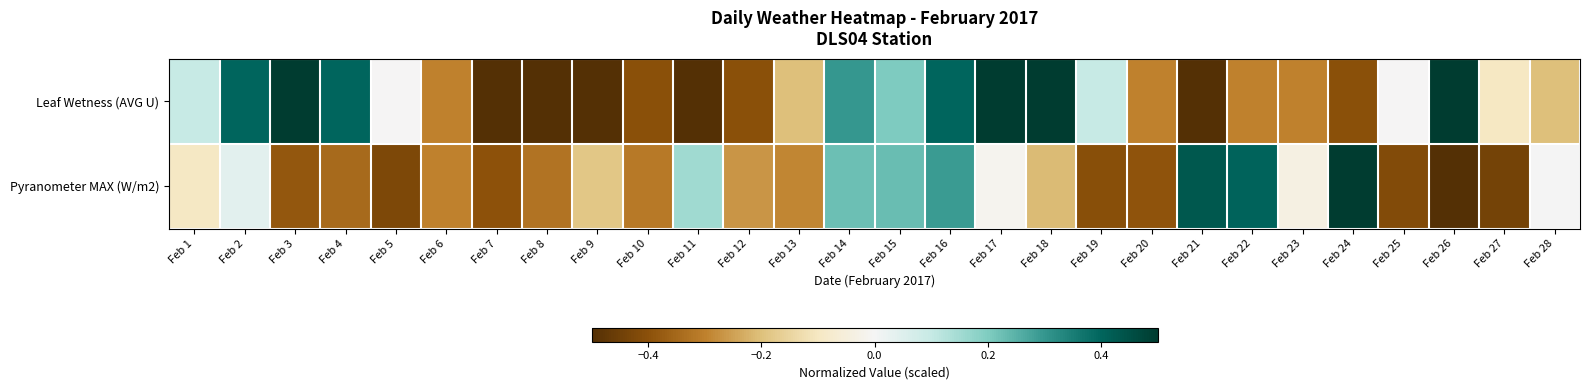

Reading left to right, extract all data points from this chart.

Leaf Wetness (AVG U): Feb 1=0.1	Feb 2=0.4	Feb 3=0.5	Feb 4=0.4	Feb 5=-0.0	Feb 6=-0.3	Feb 7=-0.5	Feb 8=-0.5	Feb 9=-0.5	Feb 10=-0.4	Feb 11=-0.5	Feb 12=-0.4	Feb 13=-0.2	Feb 14=0.3	Feb 15=0.2	Feb 16=0.4	Feb 17=0.5	Feb 18=0.5	Feb 19=0.1	Feb 20=-0.3	Feb 21=-0.5	Feb 22=-0.3	Feb 23=-0.3	Feb 24=-0.4	Feb 25=-0.0	Feb 26=0.5	Feb 27=-0.1	Feb 28=-0.2
Pyranometer MAX (W/m2): Feb 1=-0.1	Feb 2=0.0	Feb 3=-0.4	Feb 4=-0.3	Feb 5=-0.4	Feb 6=-0.3	Feb 7=-0.4	Feb 8=-0.3	Feb 9=-0.2	Feb 10=-0.3	Feb 11=0.2	Feb 12=-0.3	Feb 13=-0.3	Feb 14=0.2	Feb 15=0.2	Feb 16=0.3	Feb 17=-0.0	Feb 18=-0.2	Feb 19=-0.4	Feb 20=-0.4	Feb 21=0.4	Feb 22=0.4	Feb 23=-0.0	Feb 24=0.5	Feb 25=-0.4	Feb 26=-0.5	Feb 27=-0.4	Feb 28=0.0